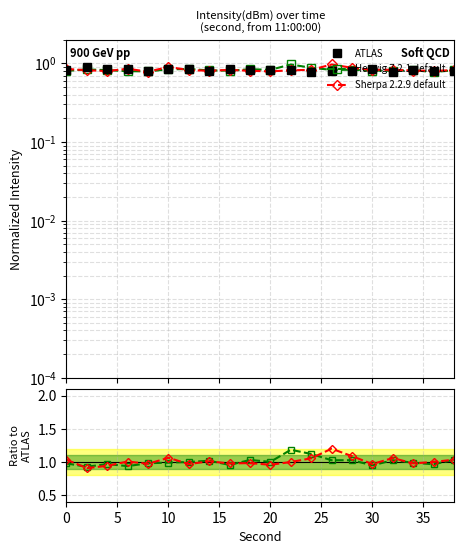

What is the minimum value for ATLAS?

0.8